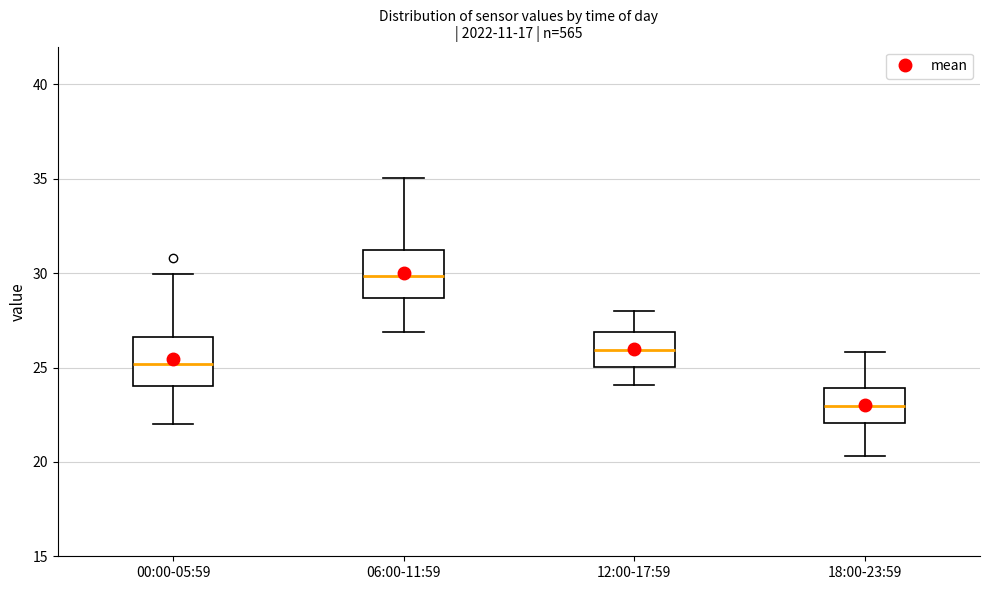

Reading left to right, transcribe this box plot: for each box, give where its median line is, the range the box spans, and where its two whiskers end, as read against the y-axis. The values are not printed on the chart, so give them approximately, as read against the axis.

00:00-05:59: median 25.0, box 24.0 to 26.5, whiskers 22.0 to 30.0
06:00-11:59: median 30.0, box 28.5 to 31.0, whiskers 27.0 to 35.0
12:00-17:59: median 26.0, box 25.0 to 27.0, whiskers 24.0 to 28.0
18:00-23:59: median 23.0, box 22.0 to 24.0, whiskers 20.5 to 26.0